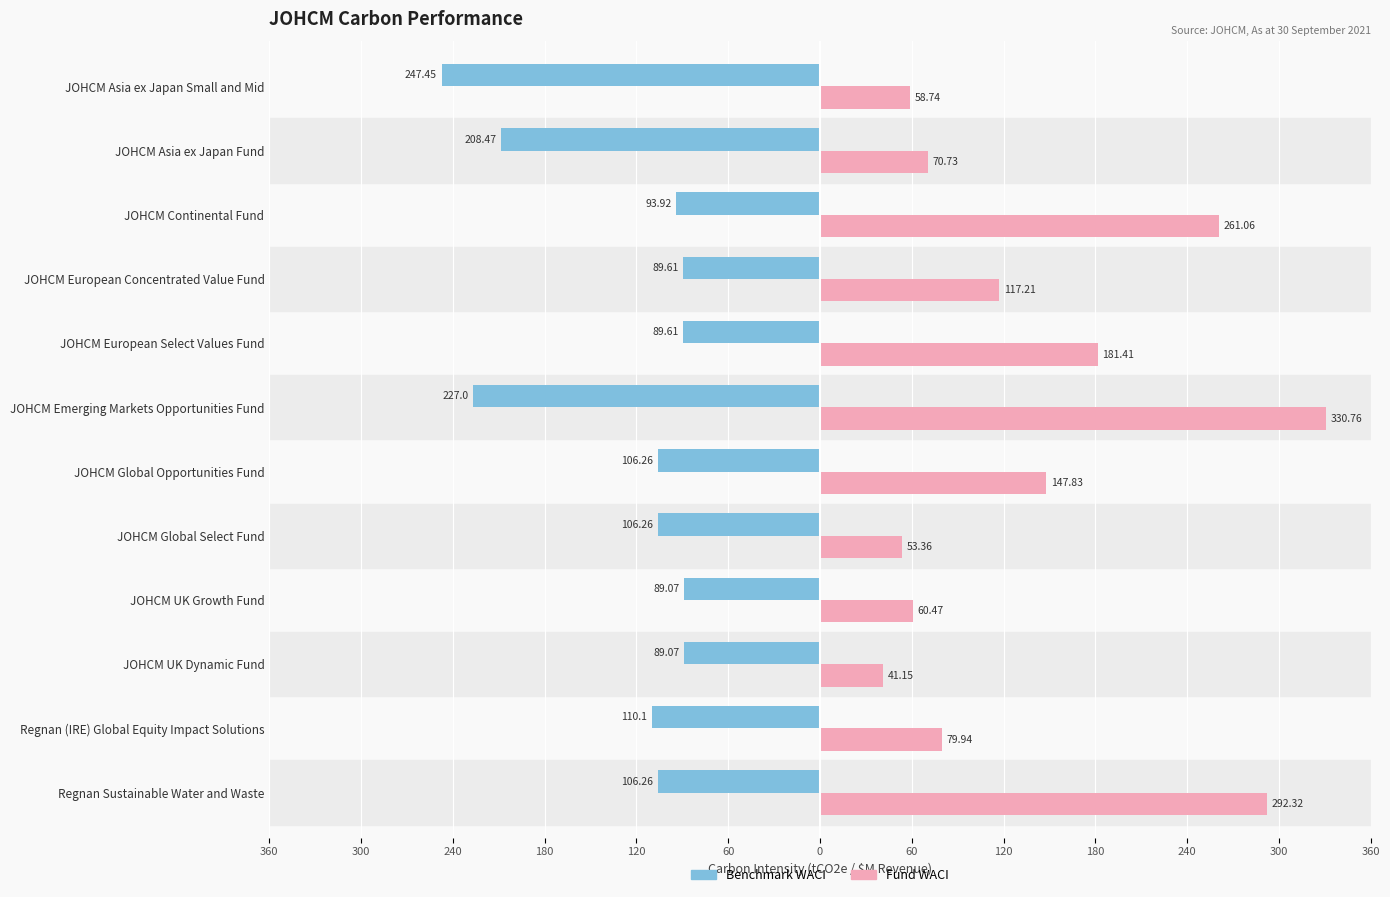

Rank the series by their average value, from lowest to highest.

Benchmark WACI, Fund WACI